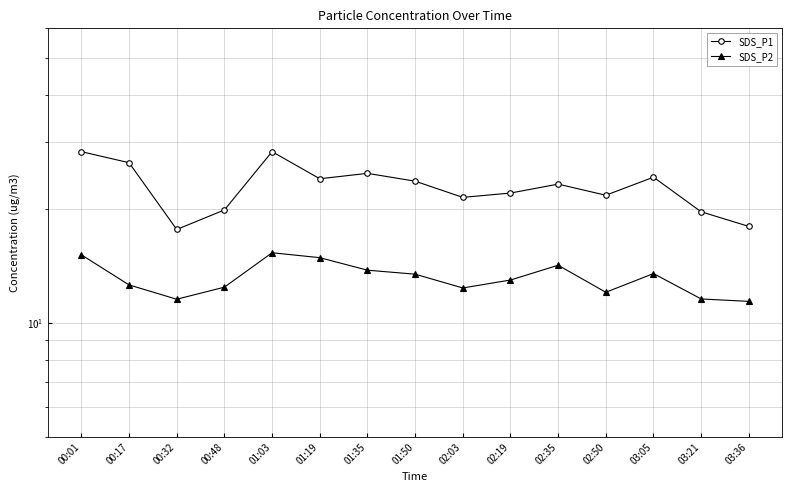

At which category does SDS_P2 reach its first local valley?

00:32